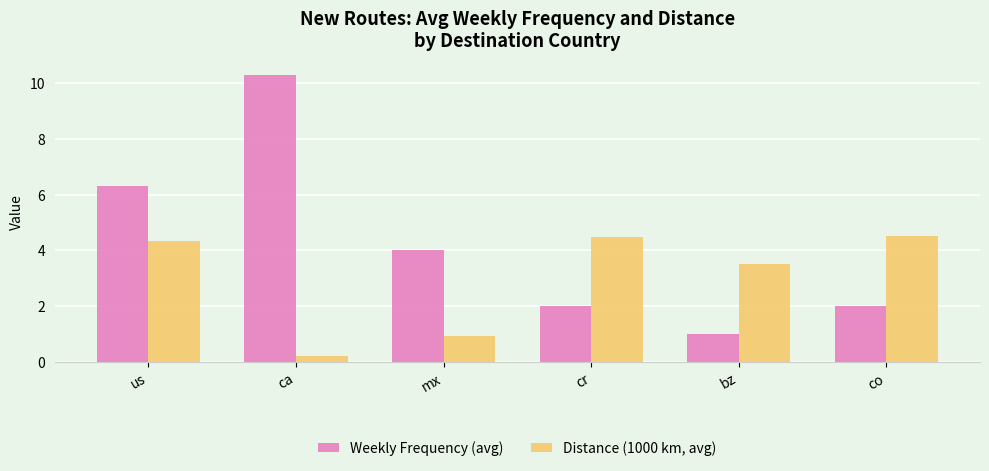

Are the bars horizontal?

No